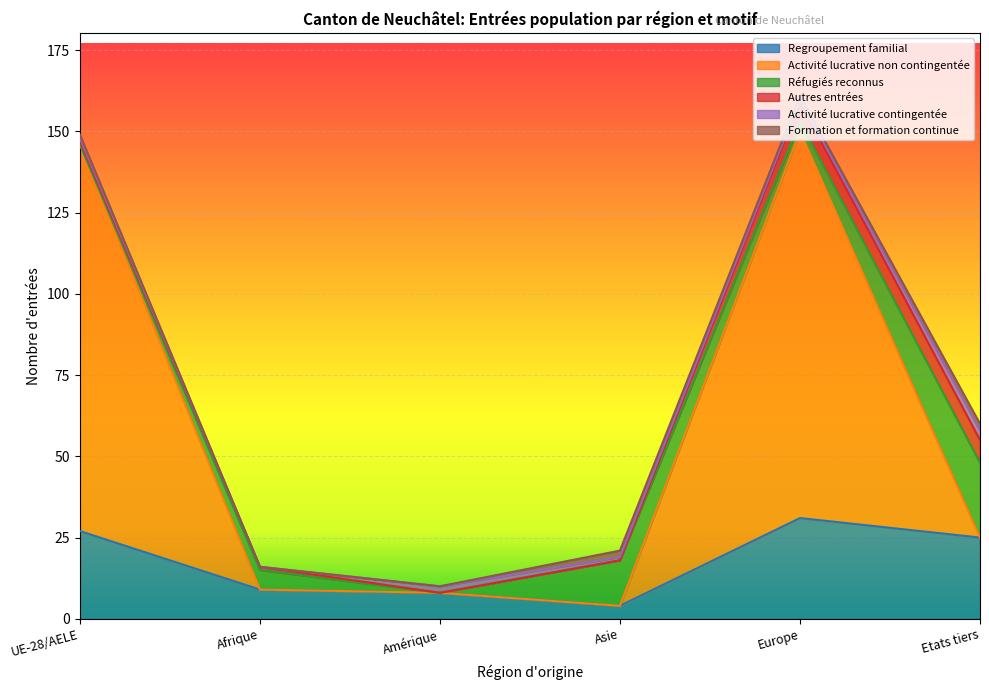

True or false: Regroupement familial and Formation et formation continue intersect in this chart.

False